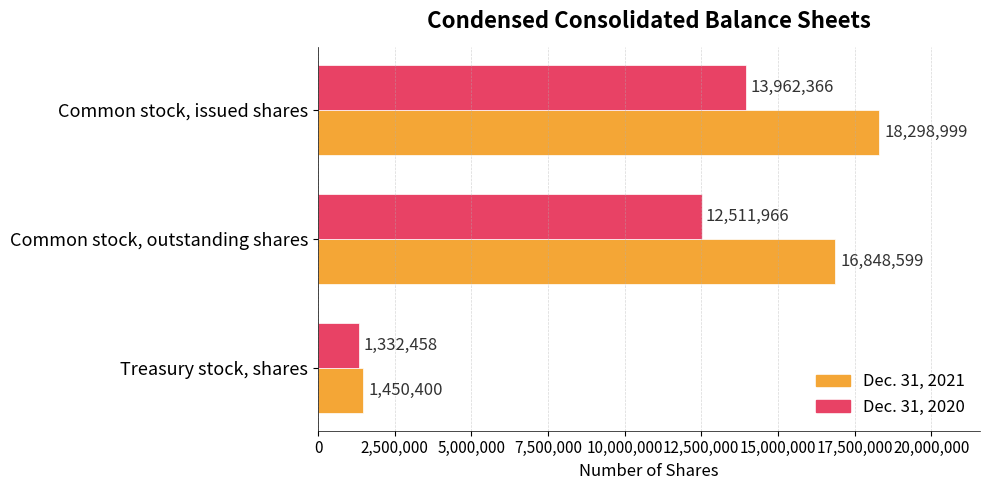

Count the Dec. 31, 2020 values in the range 1332458 to 13962366.

3